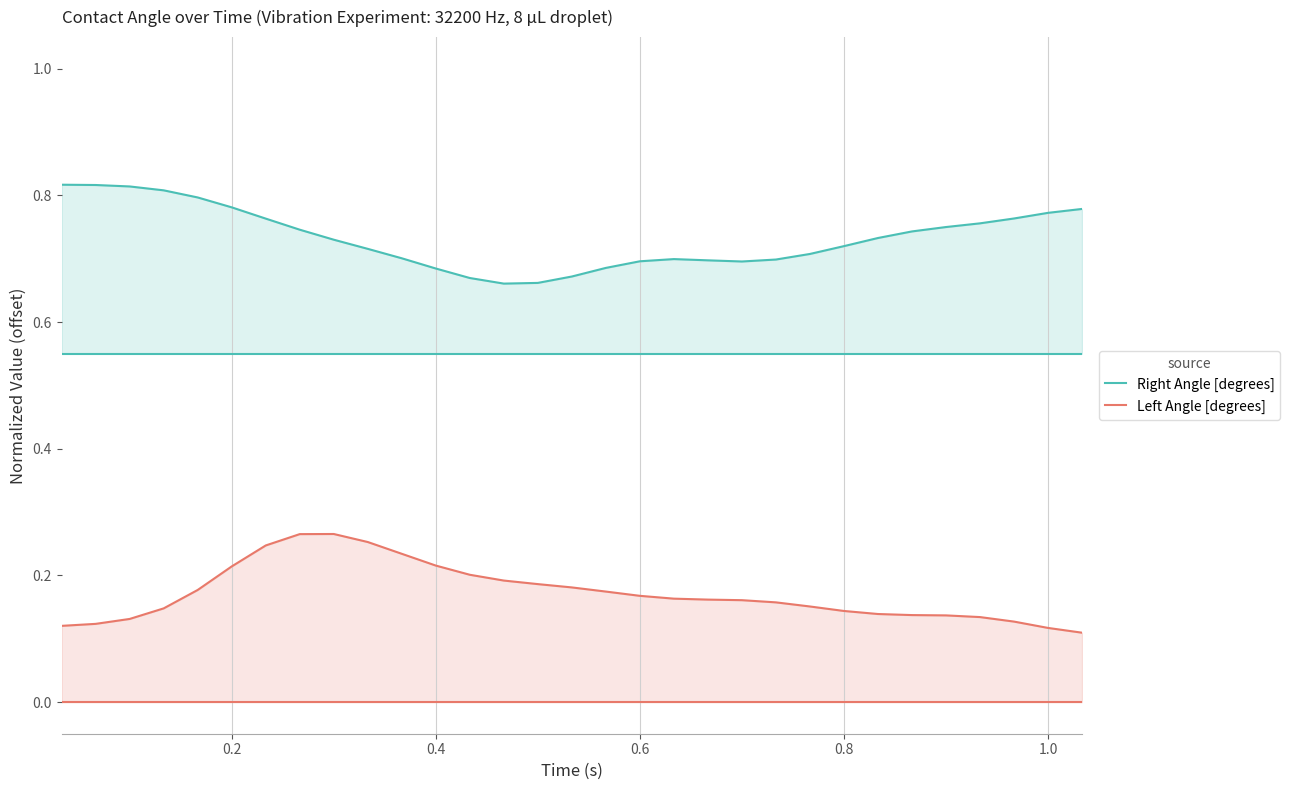

Rank the series by their maximum value, from lowest to highest.

Left Angle [degrees], Right Angle [degrees]